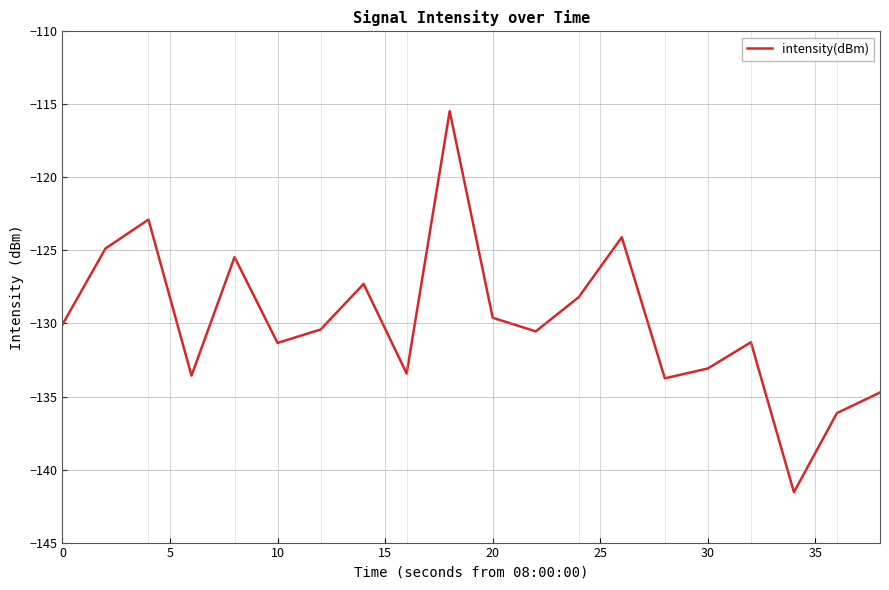

What is the smallest value displayed?

-141.6